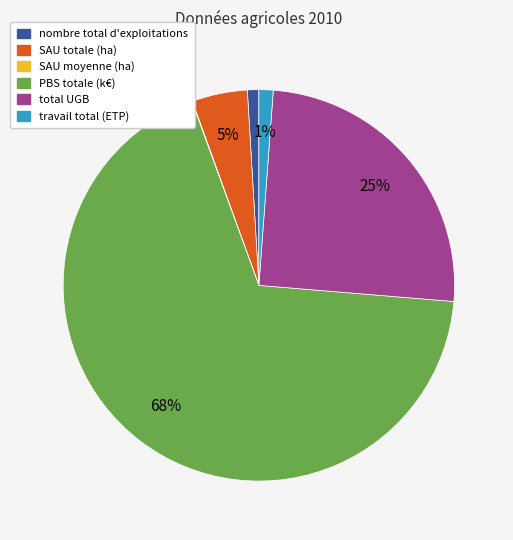

Combined, do nombre total d'exploitations and total UGB account for over 50%?

No